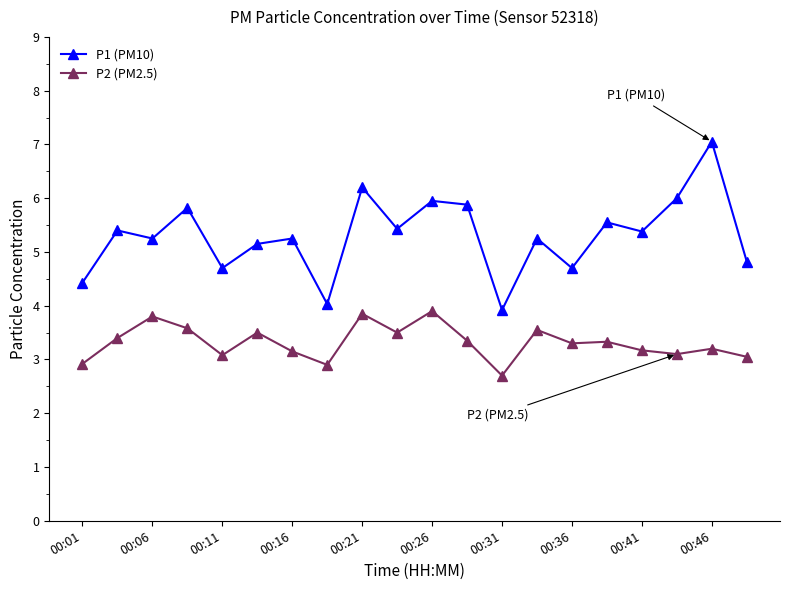

What is the lowest value of the P2 (PM2.5) series?

2.7